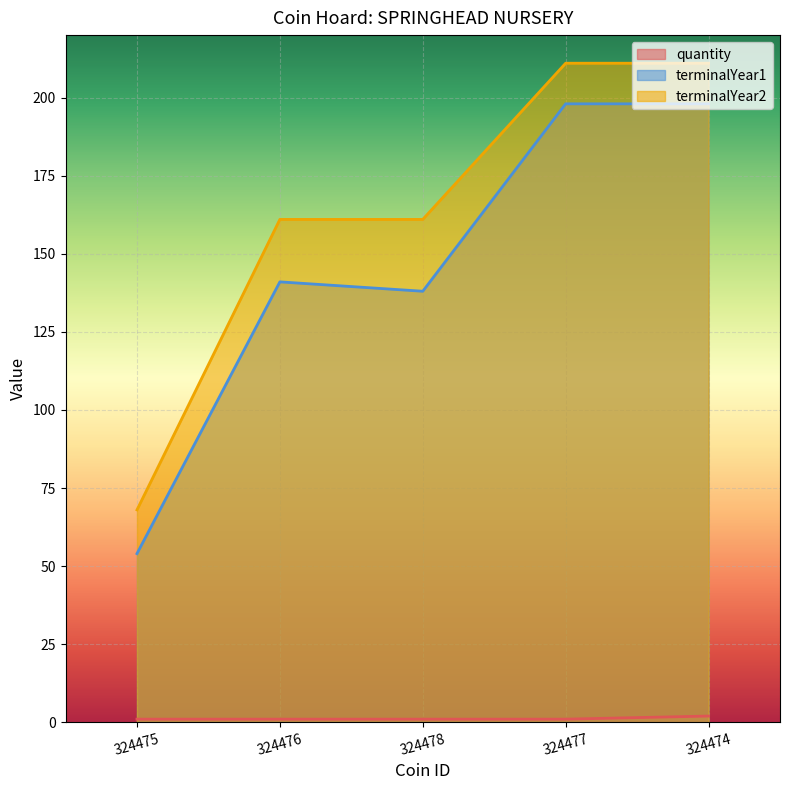

What is the total value across all series at 324476?

303